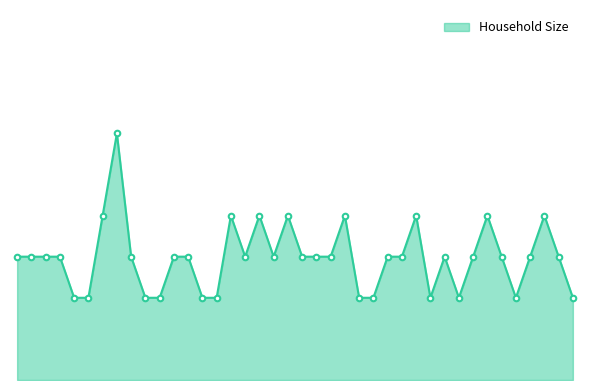

Is this an area chart (filled region under the line)?

Yes